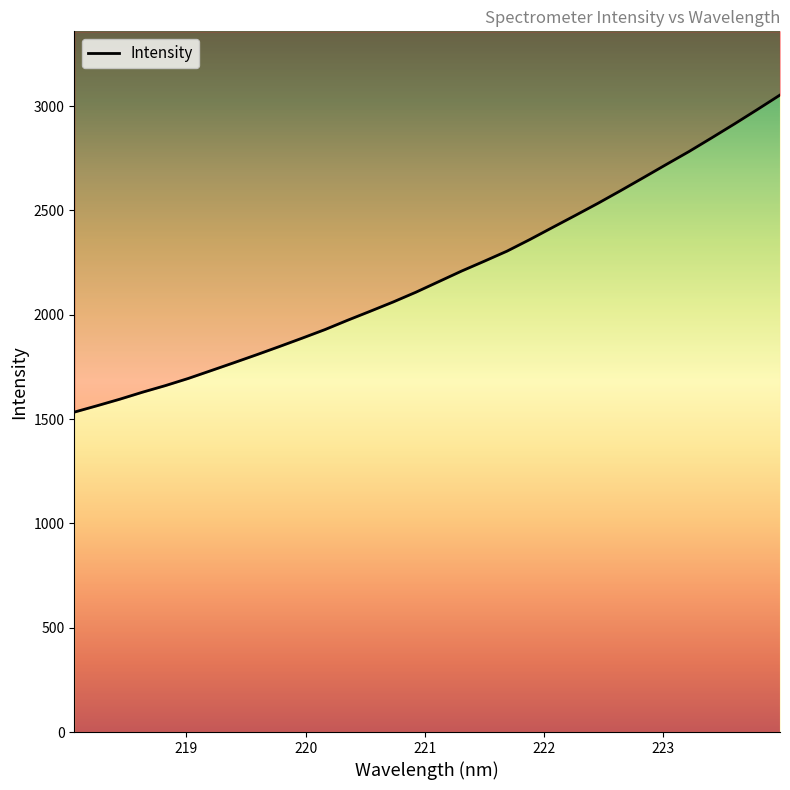

What is the minimum value shown in the chart?

1533.4